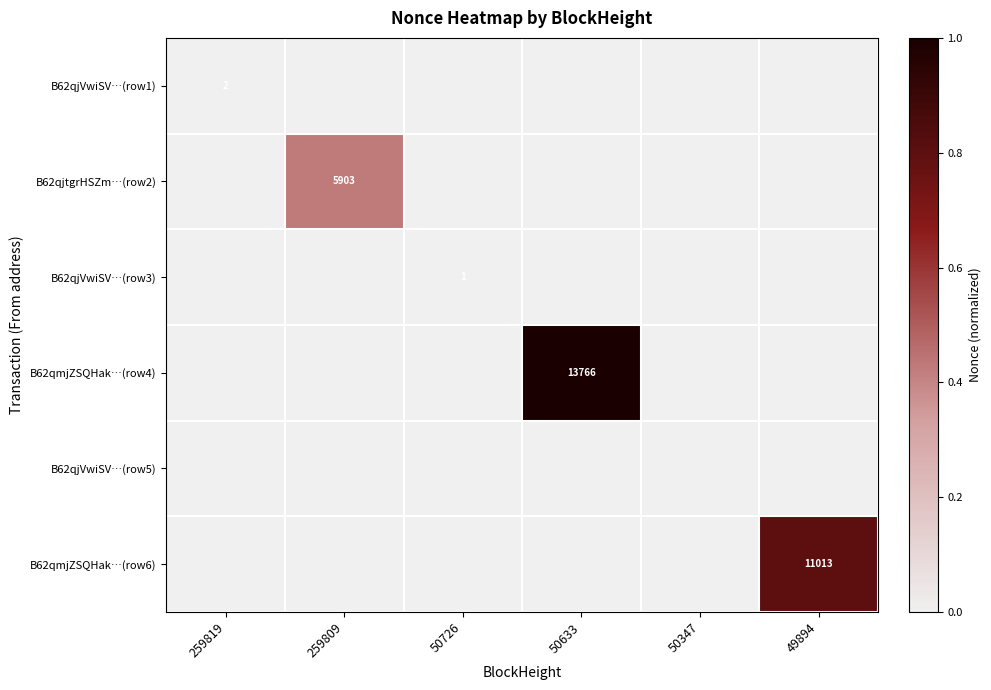

Where is B62qjtgrHSZm…(row2) nearest to the value 0?

259819